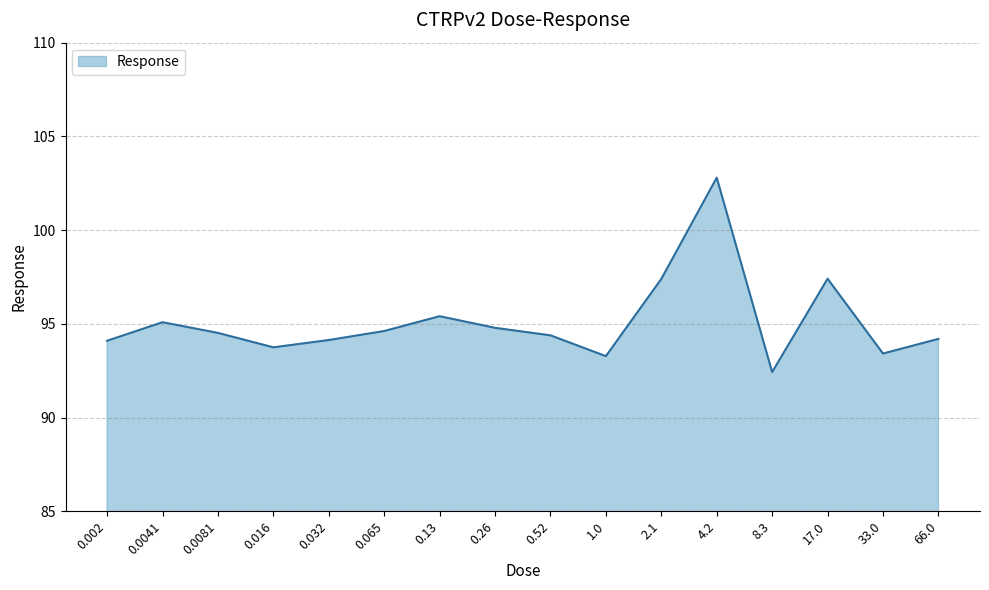

What is the sum of all values?

1521.8